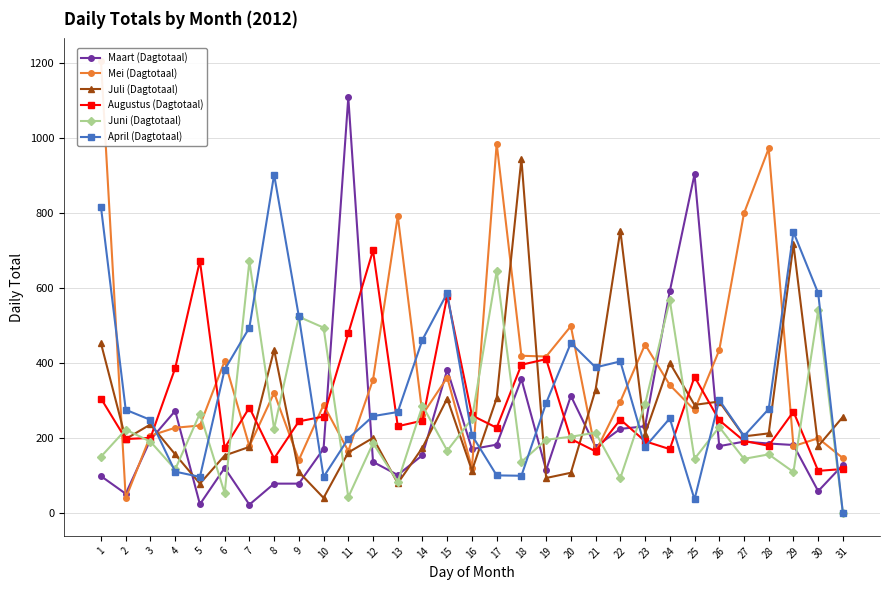

Does the chart display data point markers on the line(s)?

Yes